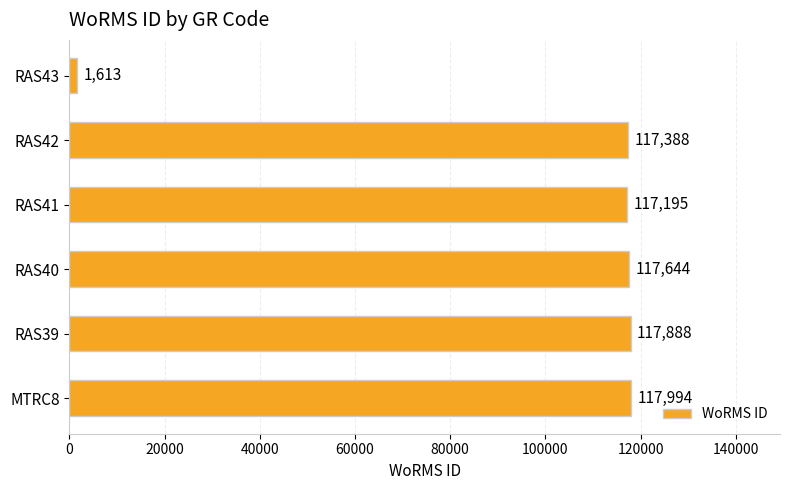

The chart shows a value of 41812 at RAS39. True or false?

False